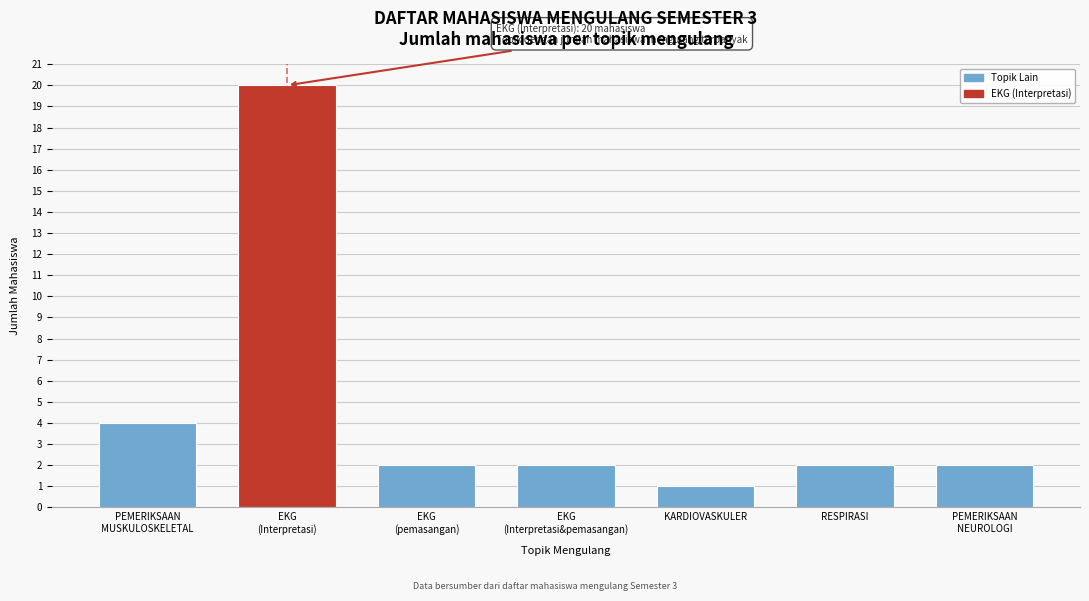

Reading left to right, what are all the values shown in this chart?

4	20	2	2	1	2	2